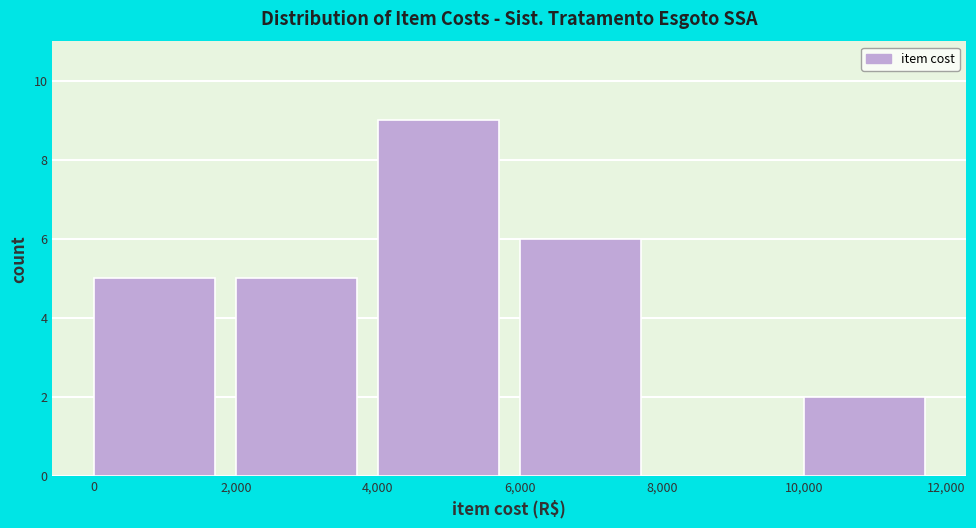

Reading left to right, list every bar in this chart as the range it spans on the x-axis followed by its height. The values are not printed on the chart, so give them approximately, as read against the axis.

0 to 2,000: 5
2,000 to 4,000: 5
4,000 to 6,000: 9
6,000 to 8,000: 6
8,000 to 10,000: 0
10,000 to 12,000: 2